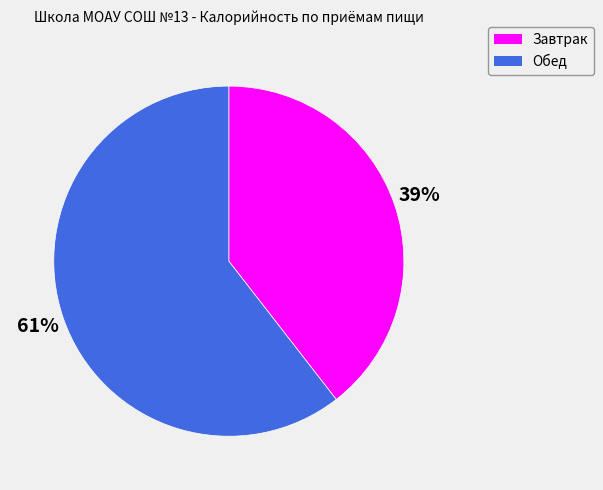

Which has a higher value, Обед or Завтрак?

Обед